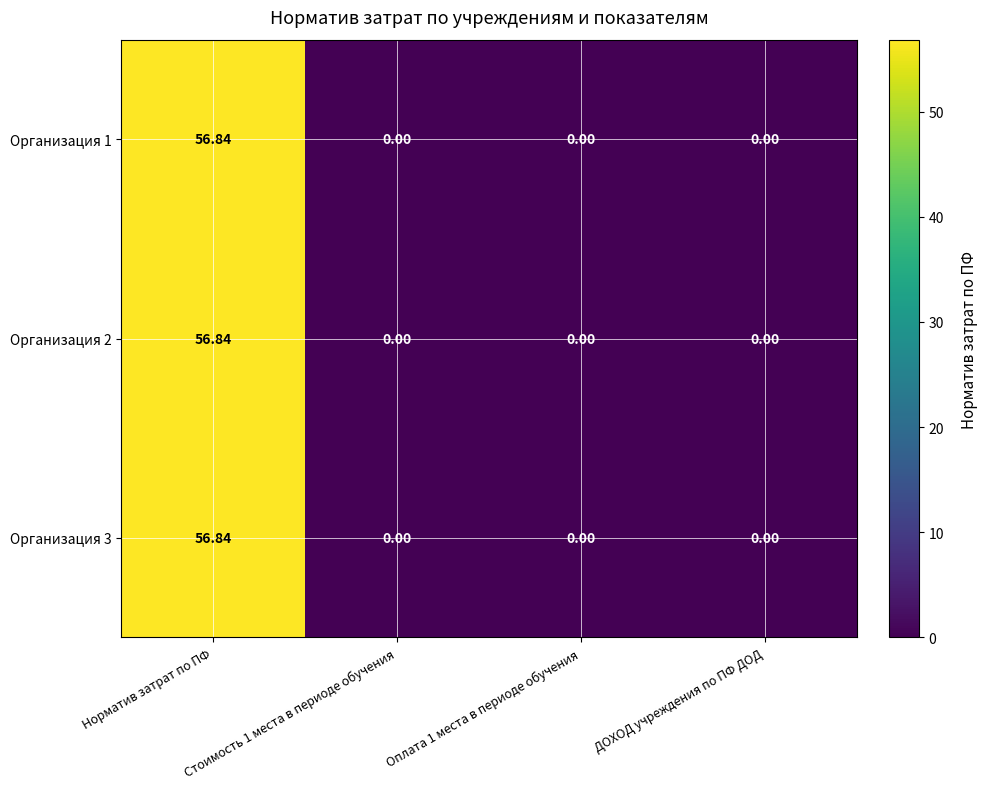

Which category has the highest value in the Организация 1 series?

Норматив затрат по ПФ